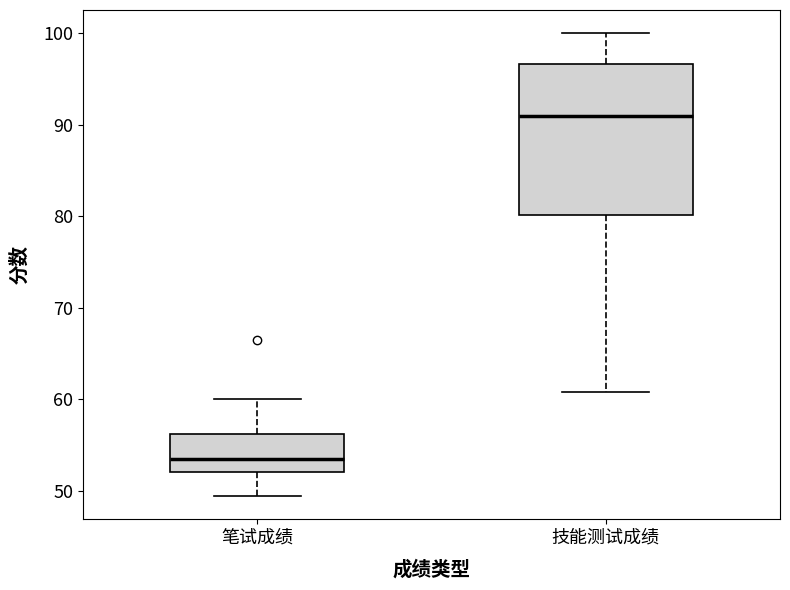

Comparing the boxes themselves (not the whiskers), which one is the tallest?

技能测试成绩